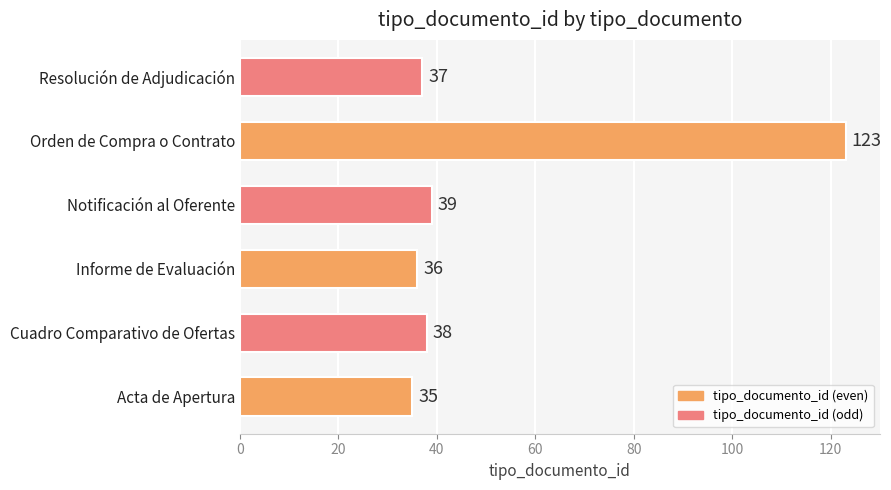

What is the sum of the values at Informe de Evaluación and Resolución de Adjudicación?

73